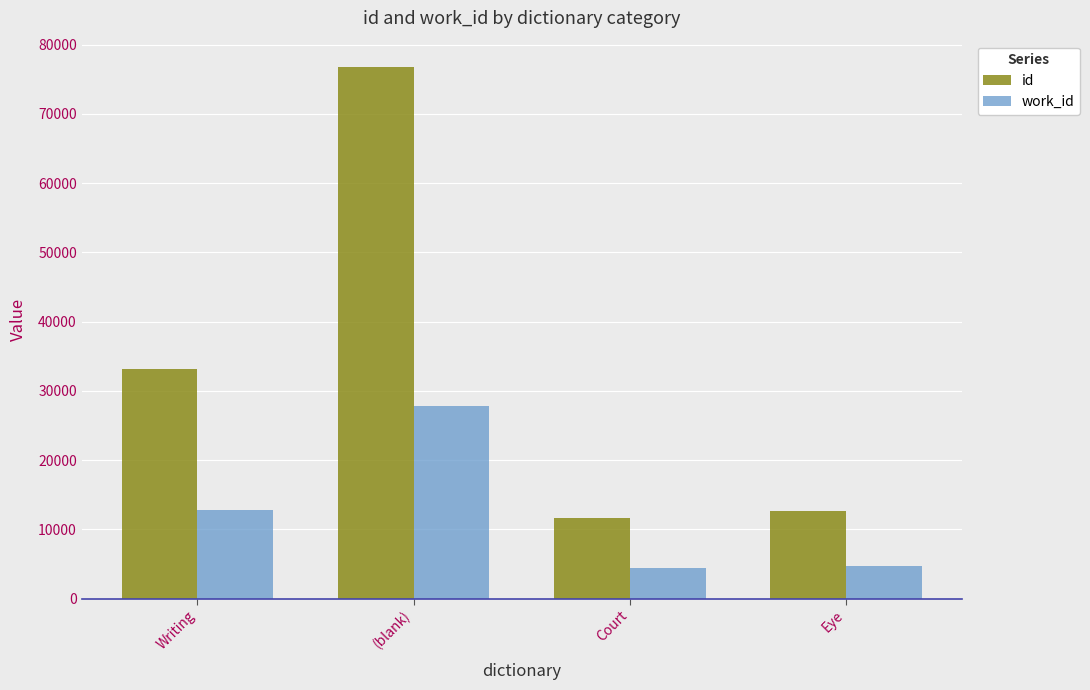

What is the label of the 3rd bar from the left?

Court